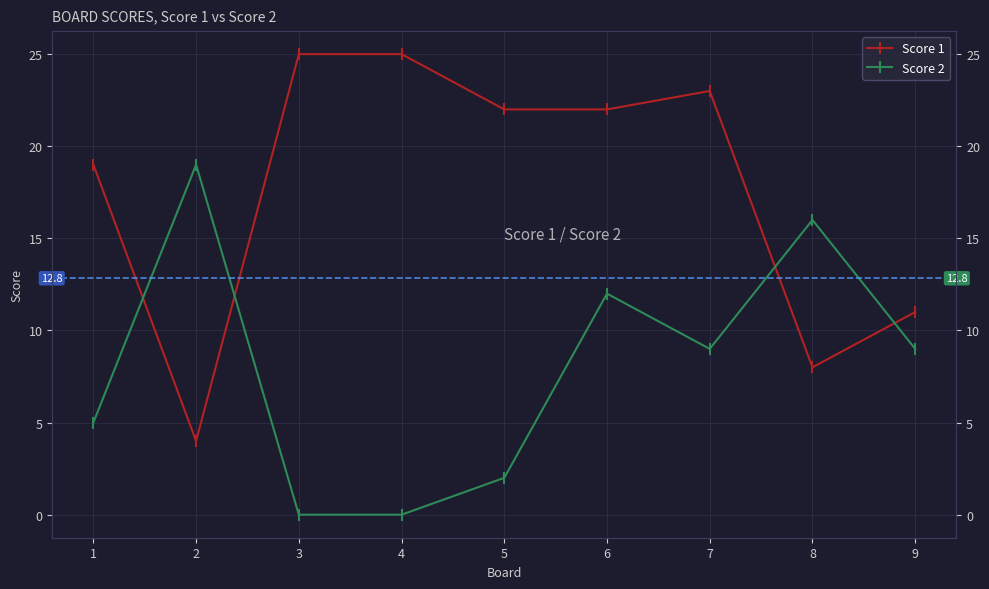

Rank the series at 8 from highest to lowest value.

Score 2, Score 1